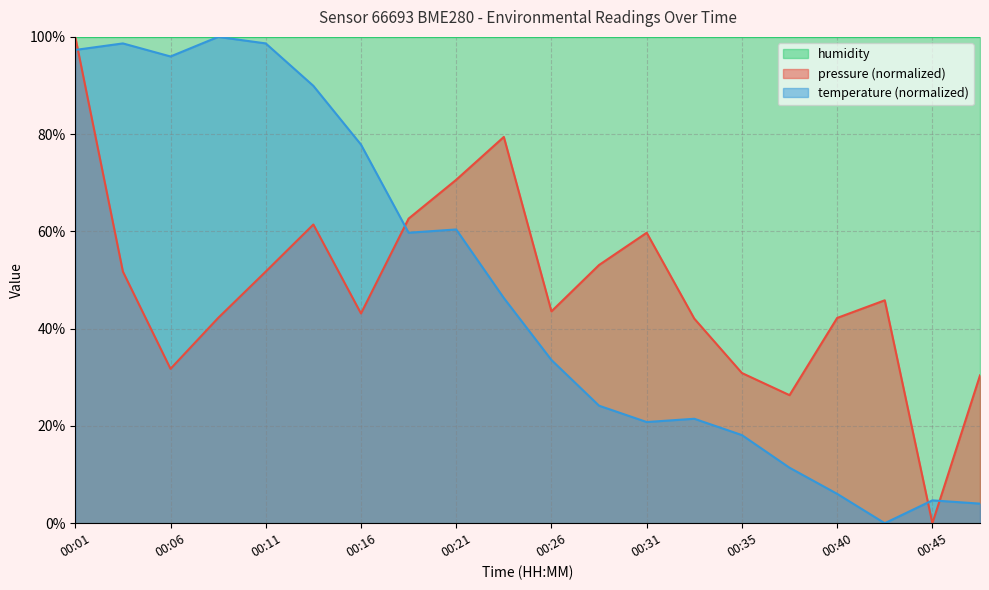

The temperature series shows 21.5 at 00:33. True or false?

True